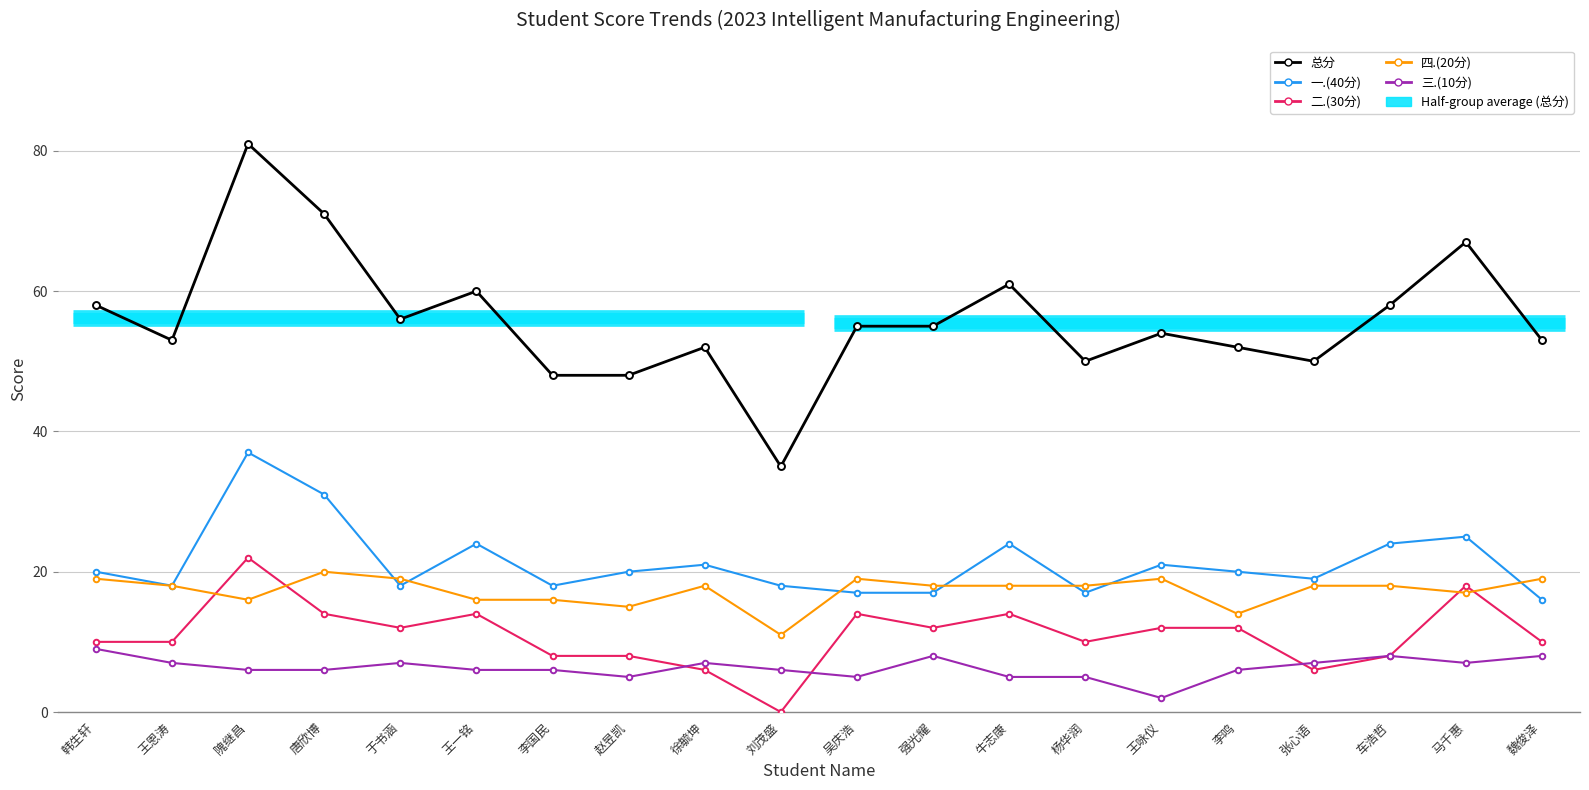

True or false: 三.(10分) has a value of 6 at 唐欣博.

True